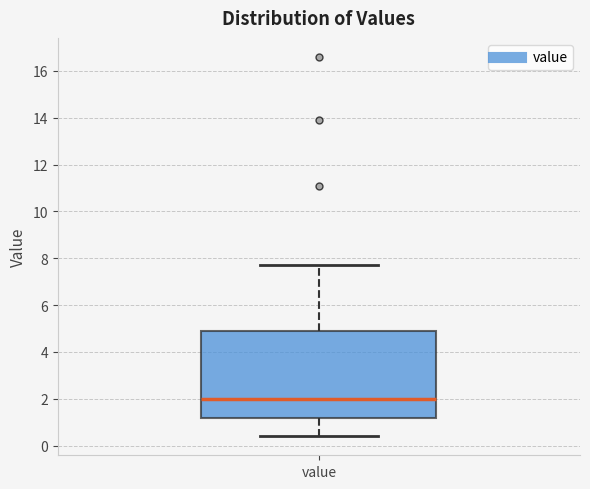

Read this box plot against the y-axis: the position of the median line, the range covered by the box, and the ends of both whiskers. The values are not printed on the chart, so give them approximately, as read against the axis.

median 2.0, box 1.2 to 5.0, whiskers 0.4 to 7.8